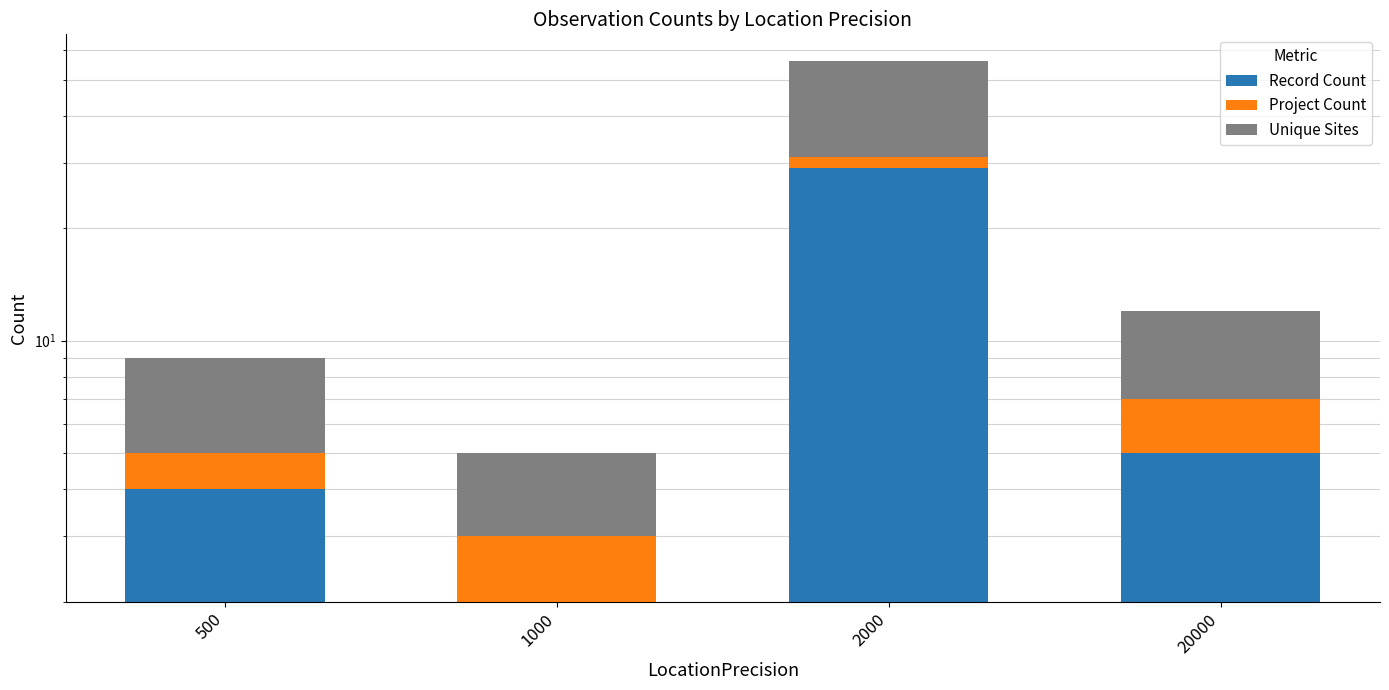

Reading left to right, transcribe all the data shown in this chart.

Record Count: 500=4	1000=2	2000=29	20000=5
Project Count: 500=1	1000=1	2000=2	20000=2
Unique Sites: 500=4	1000=2	2000=25	20000=5